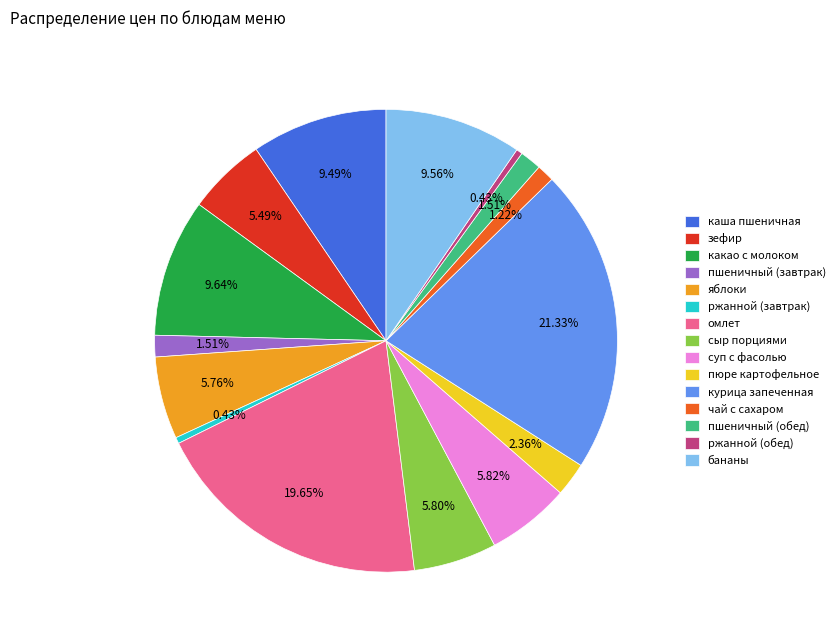

To the nearest percent, what portion does зефир represent?

5%